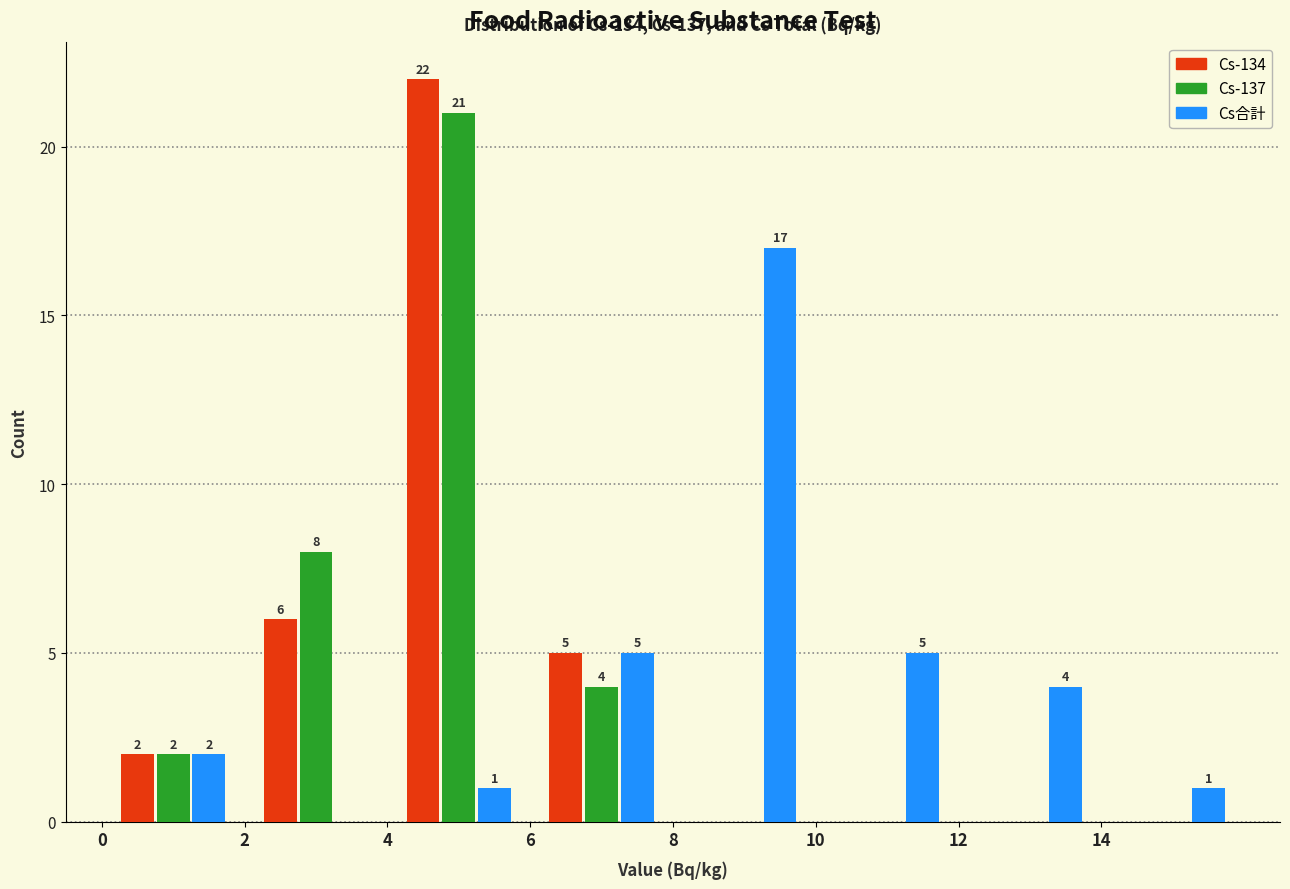

In the Cs-137 series, which range on the x-axis has the tallest bar?

4 to 6